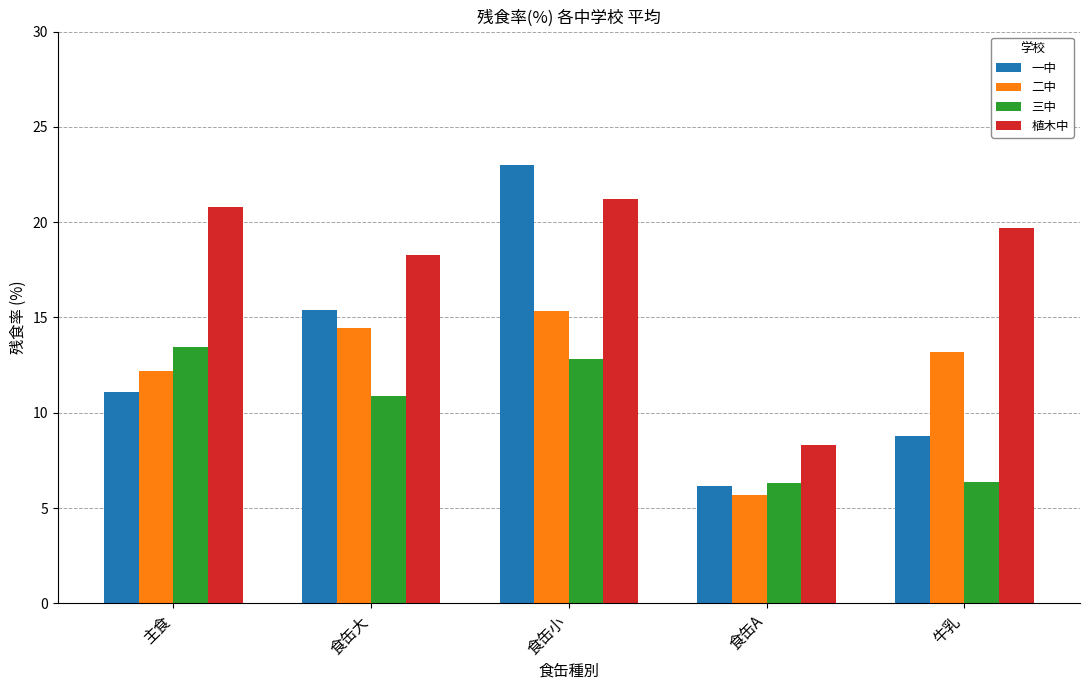

Rank the series by their maximum value, from highest to lowest.

一中, 植木中, 二中, 三中